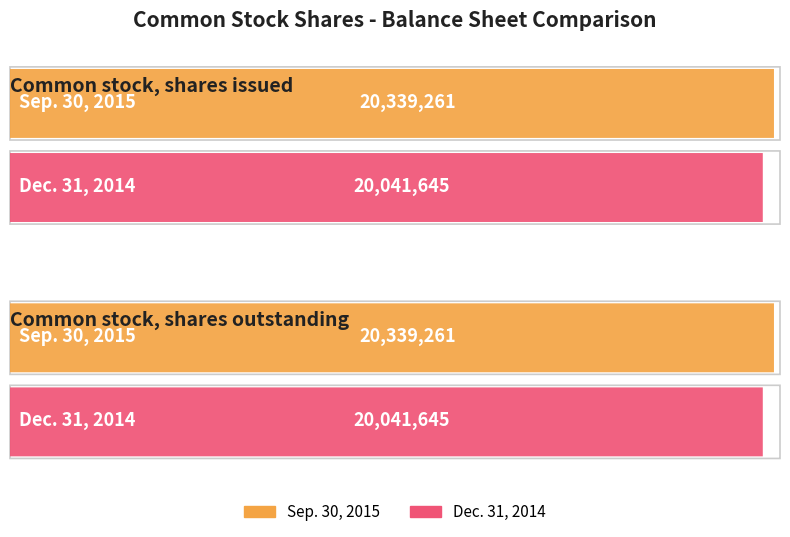

Is the value of Dec. 31, 2014 at Common stock, shares issued greater than the value of Sep. 30, 2015 at Common stock, shares issued?

No